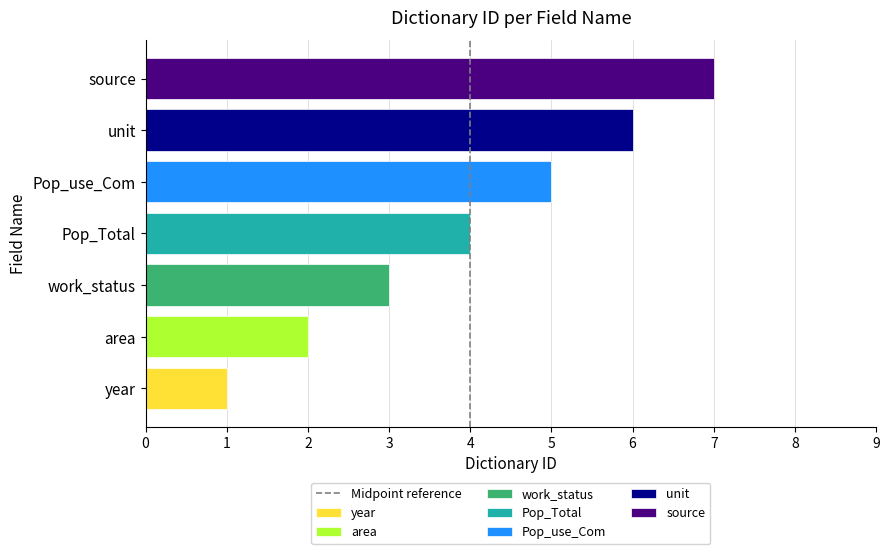

Rank the series at Pop_Total from lowest to highest value.

year, area, work_status, Pop_Total, Pop_use_Com, unit, source